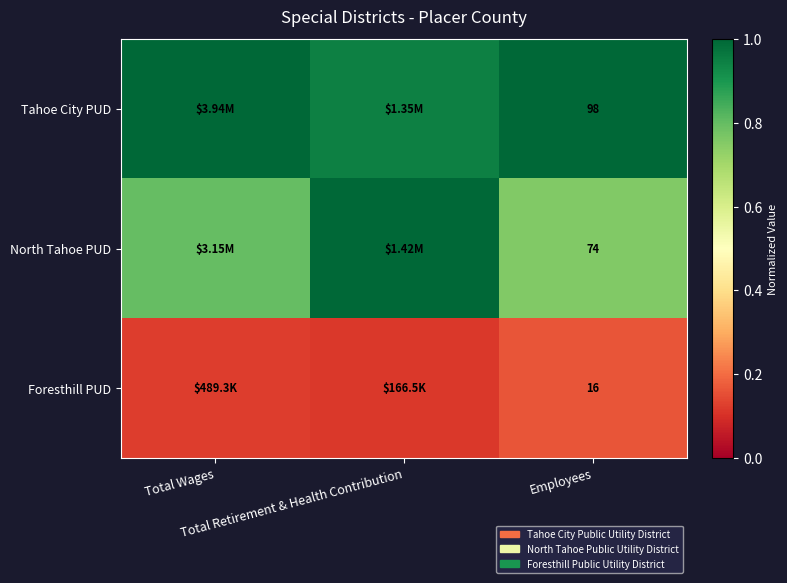

List the series in order of their peak value, lowest first.

Foresthill PUD, Tahoe City PUD, North Tahoe PUD